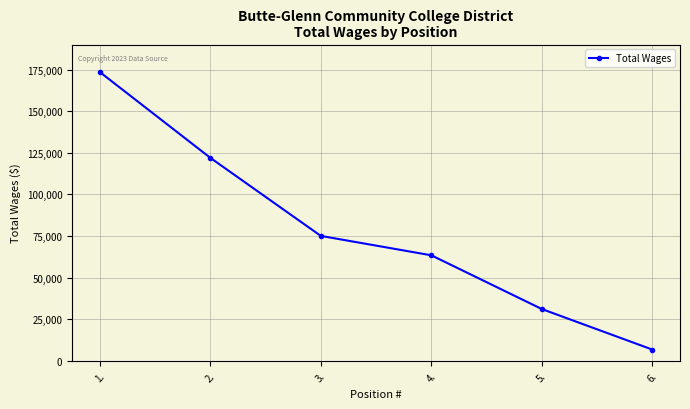

Rank the categories by value from lowest to highest.

6., 5., 4., 3., 2., 1.